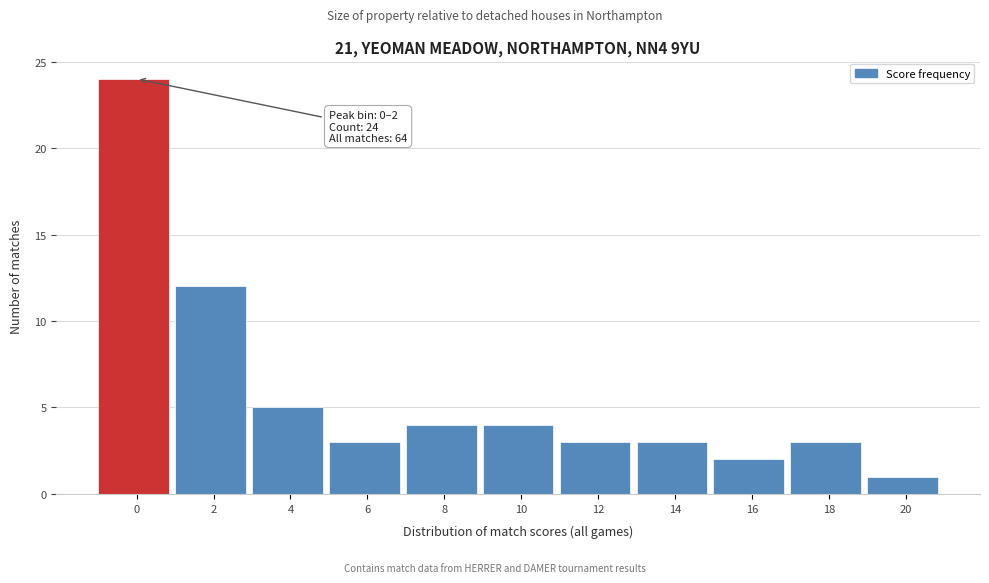

Reading left to right, transcribe all the data shown in this chart.

24	12	5	3	4	4	3	3	2	3	1